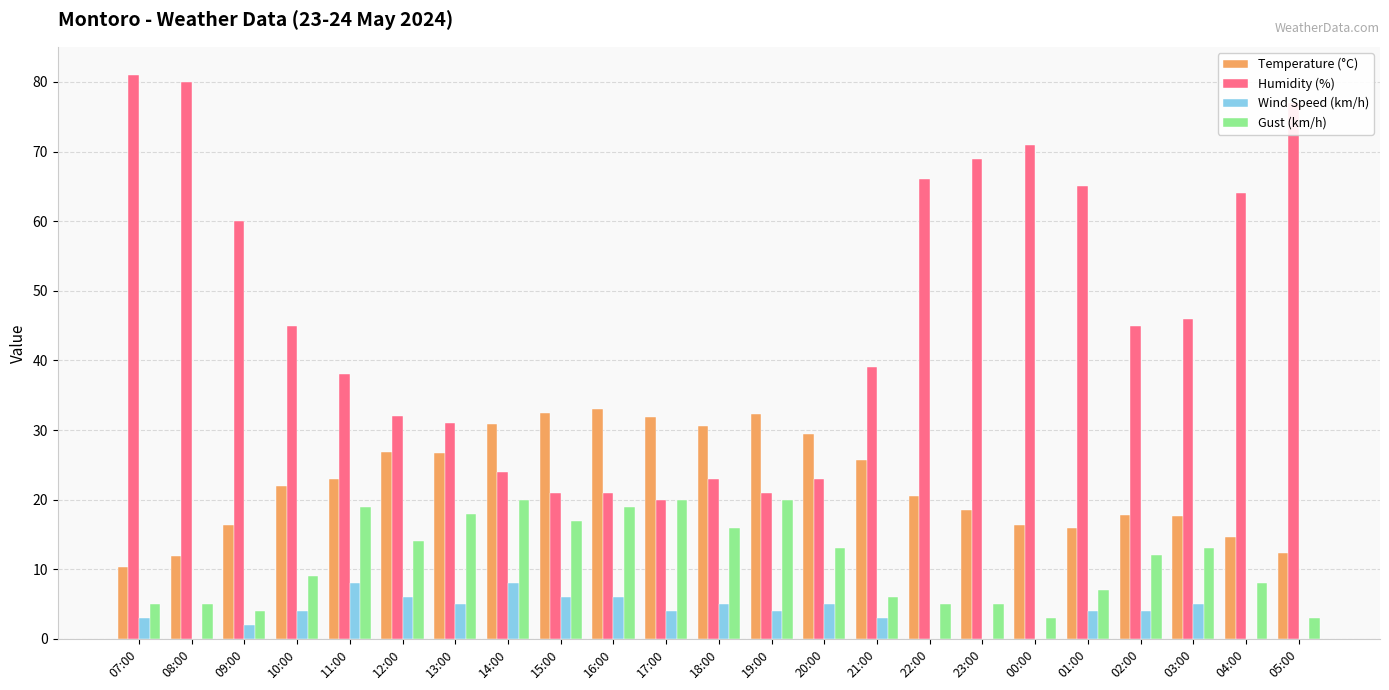

Are the bars horizontal?

No